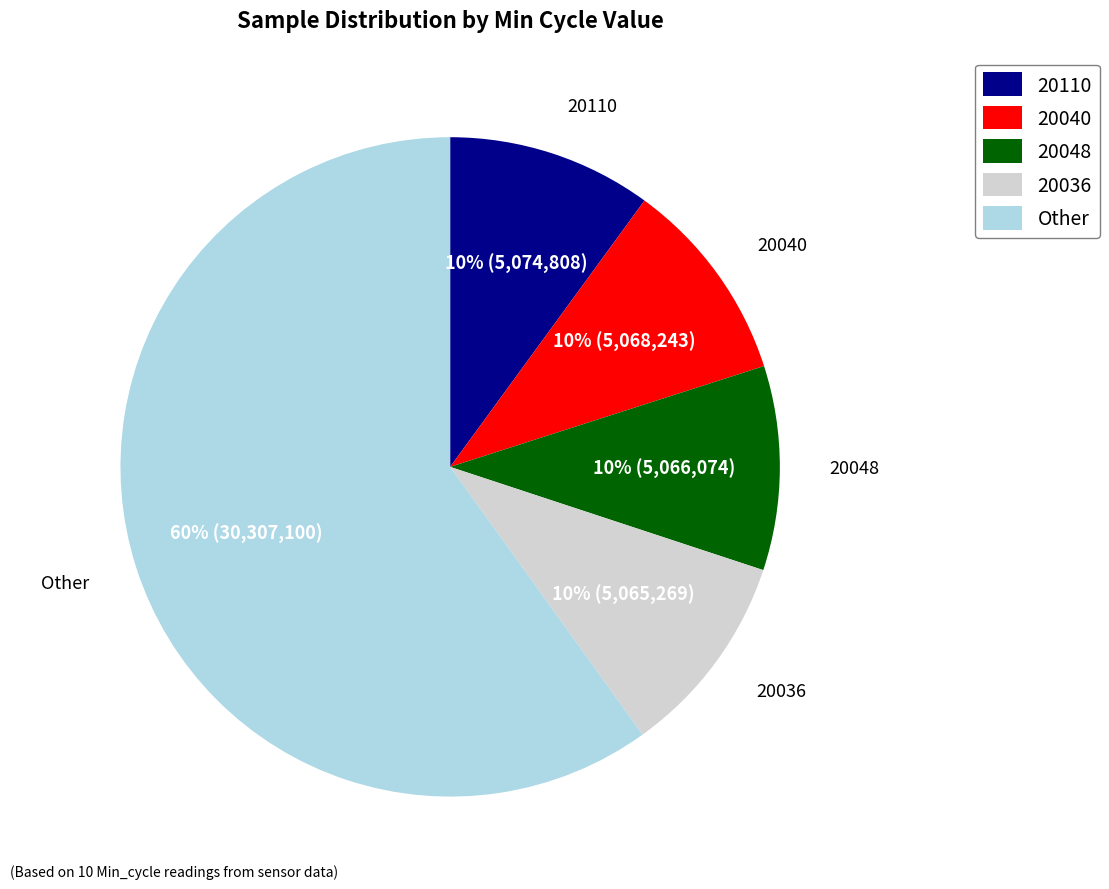

Count the number of slices in the pie.

5